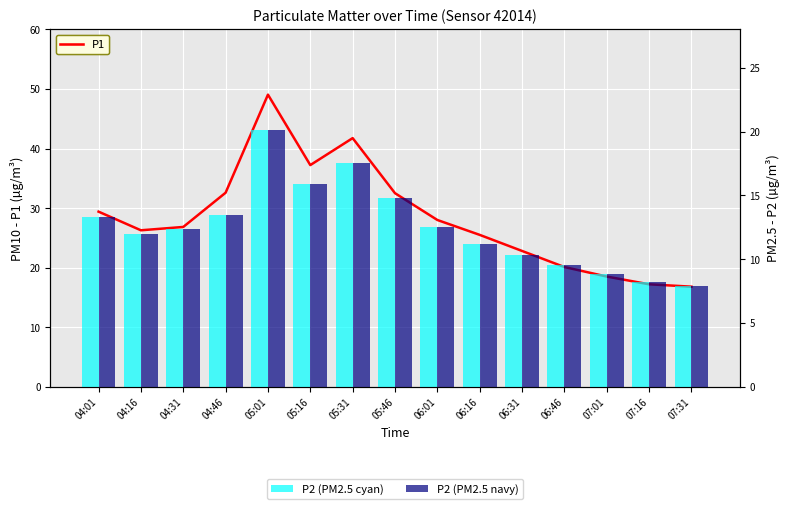

Reading right to left, list all the values displayed in this chart.

P1: 07:31=16.8	07:16=17.2	07:01=18.5	06:46=20.1	06:31=22.8	06:16=25.5	06:01=28.0	05:46=32.5	05:31=41.8	05:16=37.2	05:01=49.0	04:46=32.6	04:31=26.8	04:16=26.3	04:01=29.4
P2 (cyan bars): 07:31=7.9	07:16=8.2	07:01=8.8	06:46=9.5	06:31=10.3	06:16=11.2	06:01=12.5	05:46=14.8	05:31=17.5	05:16=15.9	05:01=20.1	04:46=13.5	04:31=12.3	04:16=12.0	04:01=13.3
P2 (navy bars): 07:31=7.9	07:16=8.2	07:01=8.8	06:46=9.5	06:31=10.3	06:16=11.2	06:01=12.5	05:46=14.8	05:31=17.5	05:16=15.9	05:01=20.1	04:46=13.5	04:31=12.3	04:16=12.0	04:01=13.3